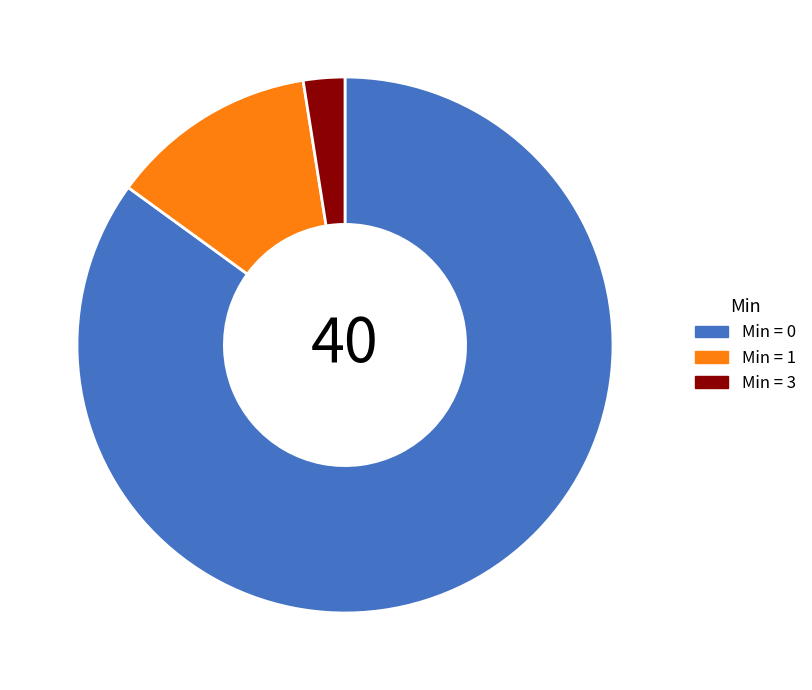

Which has a higher value, Min = 1 or Min = 0?

Min = 0